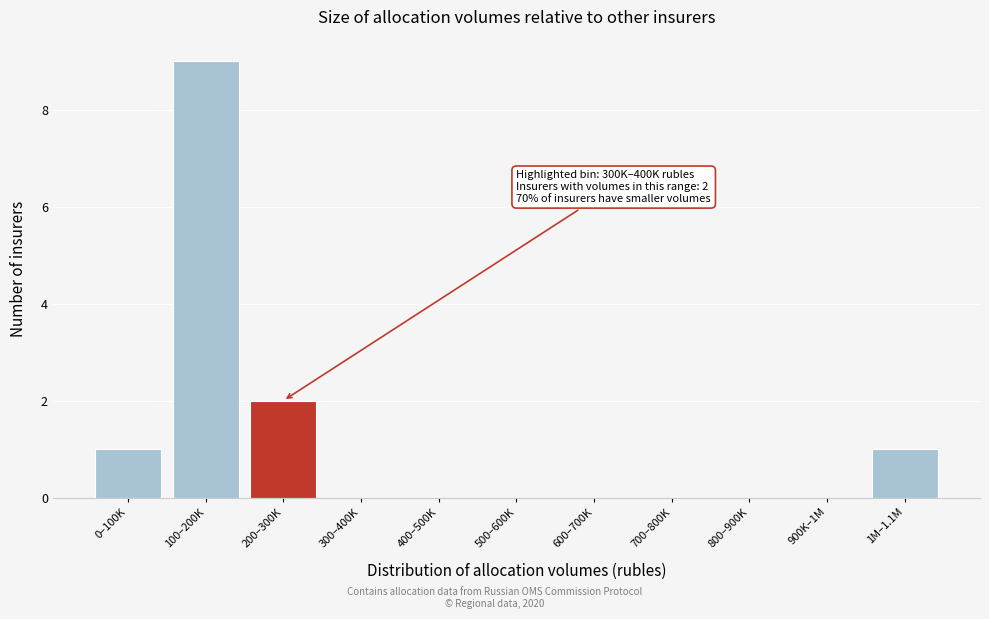

Reading left to right, transcribe all the data shown in this chart.

0–100K=1	100–200K=9	200–300K=2	300–400K=0	400–500K=0	500–600K=0	600–700K=0	700–800K=0	800–900K=0	900K–1M=0	1M–1.1M=1